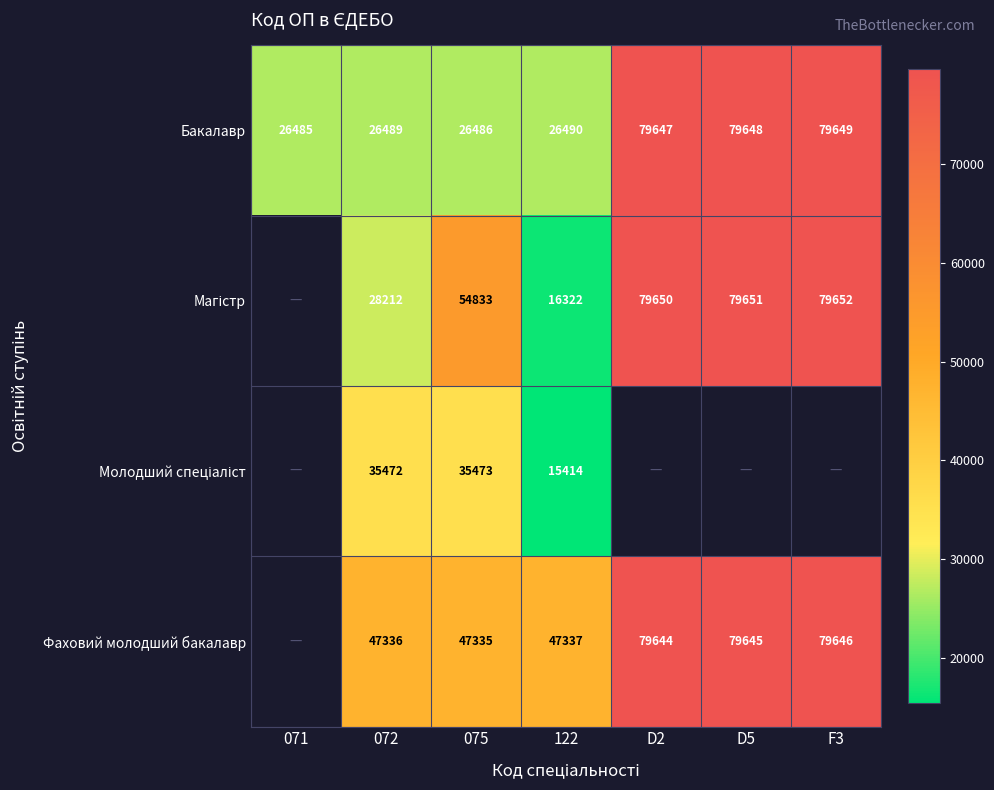

At which category is the sum across all series the highest?

075